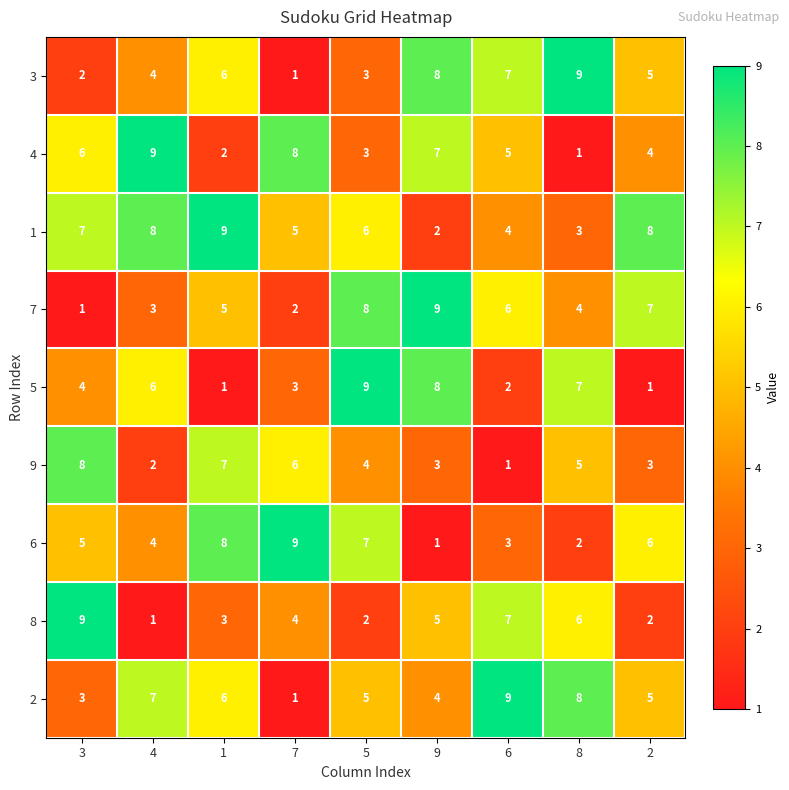

What is the greatest value displayed?

9